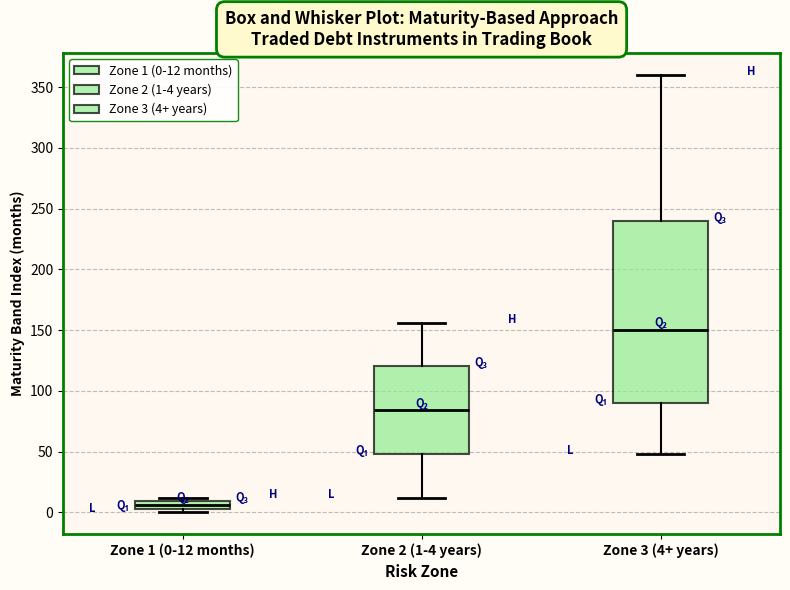

Where does the lower whisker of the box for Zone 3 (4+ years) end on the y-axis? The values are not printed on the chart, so give them approximately, as read against the axis.

50